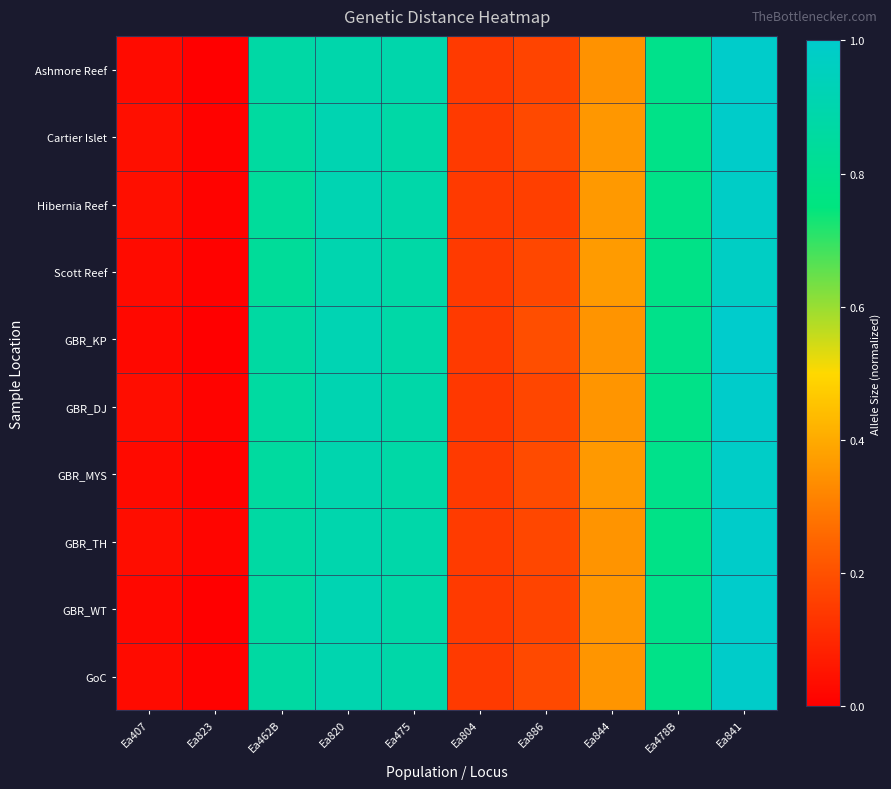

Count the number of categories in the chart.

10